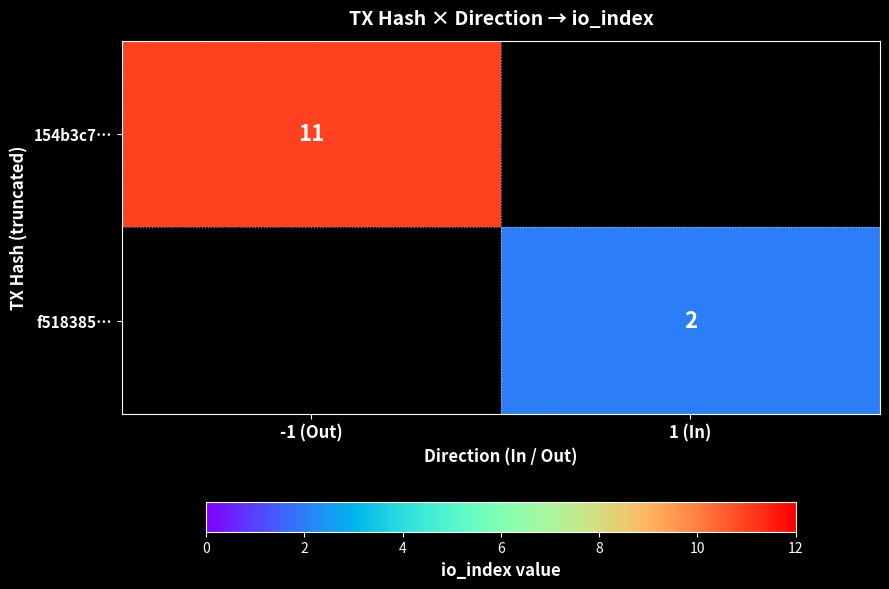

Is it true that 154b3c7… equals 4 at -1 (Out)?

False